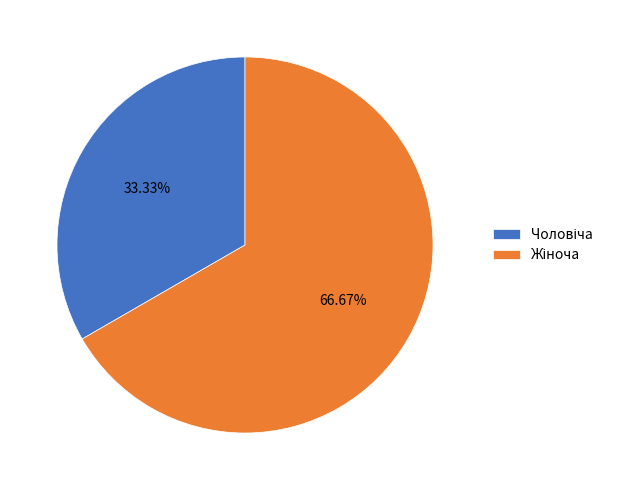

The Жіноча slice represents 81% of the pie. True or false?

False